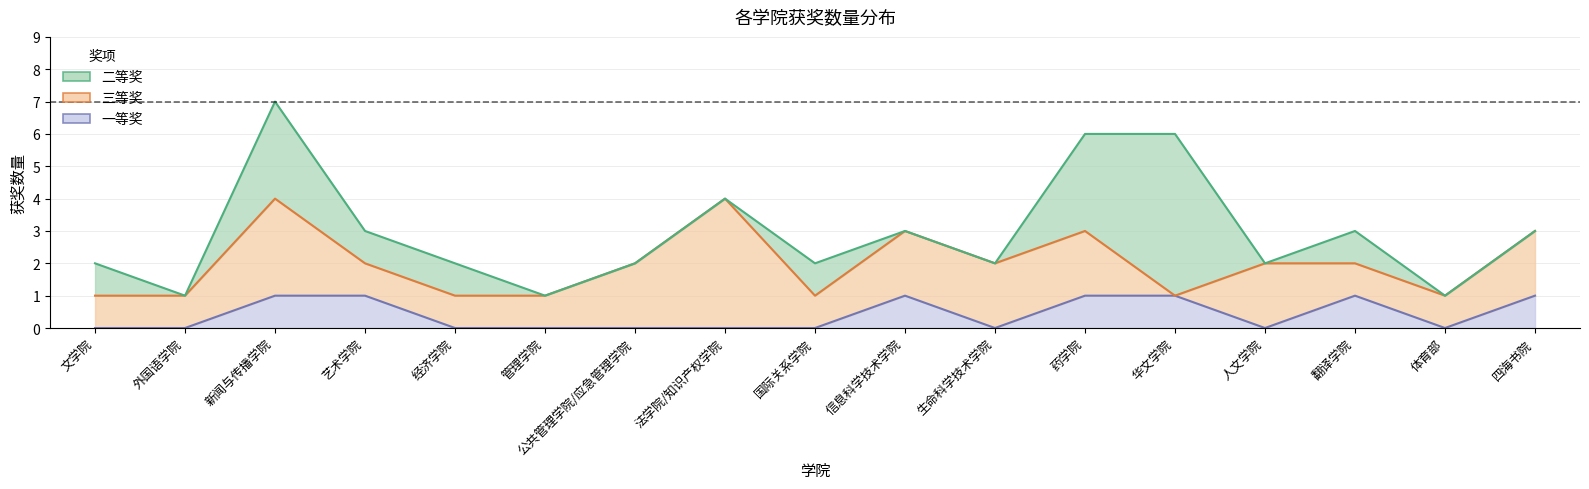

What is the label of the 10th point from the right?

法学院/知识产权学院